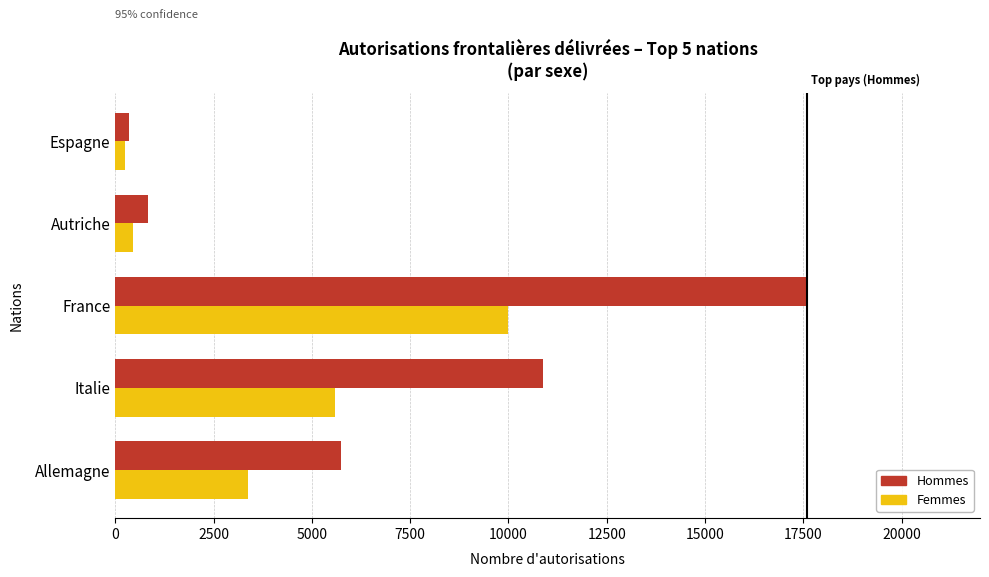

Which category has the highest value across all series?

France